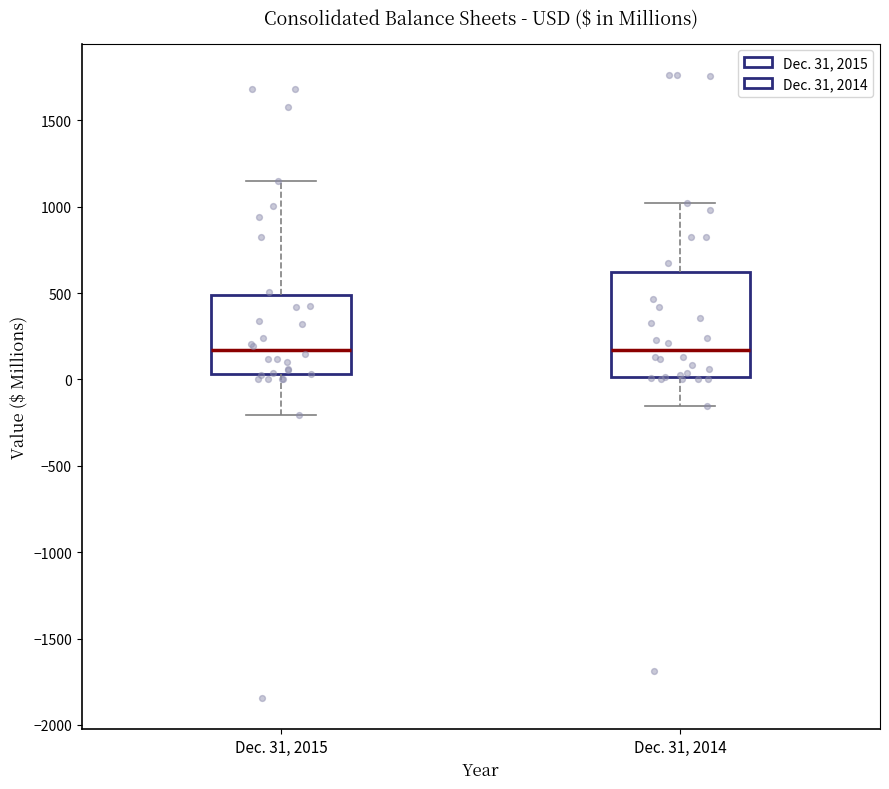

Which box is the tallest, from its lower edge to its upper edge?

Dec. 31, 2014